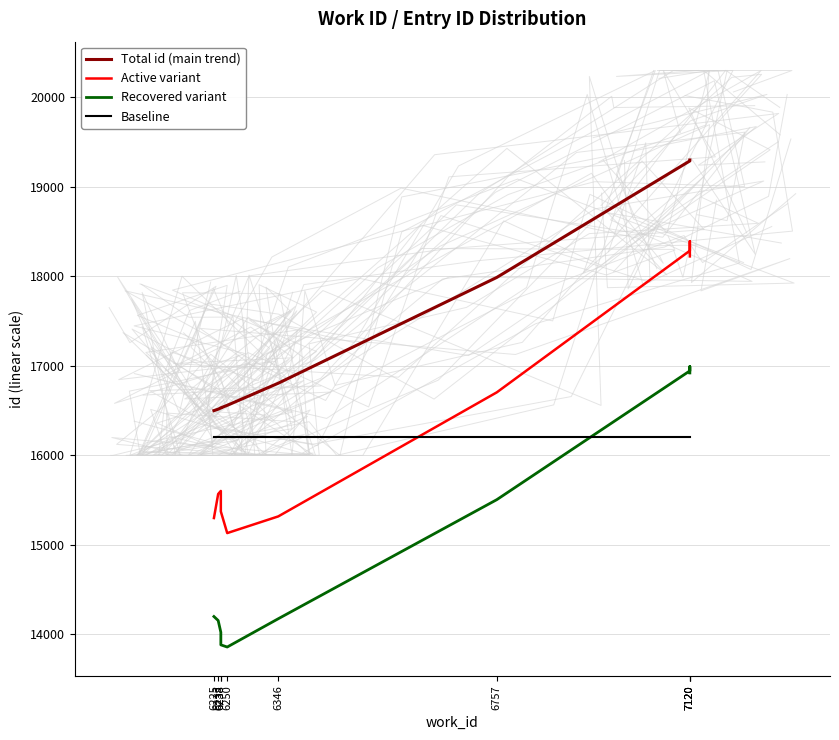

What is the difference between the second highest and second lowest values in the Active variant series?

2986.1